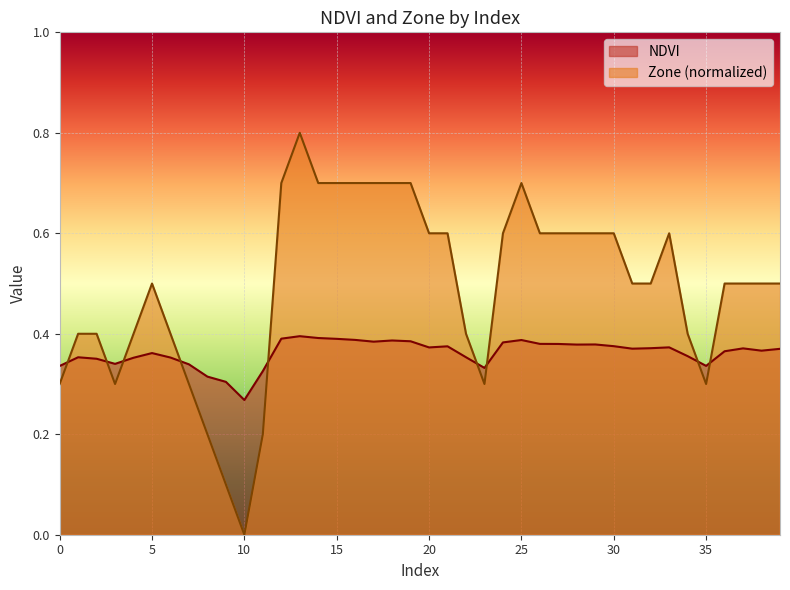

At which category does the chart reach its minimum across all series?

10